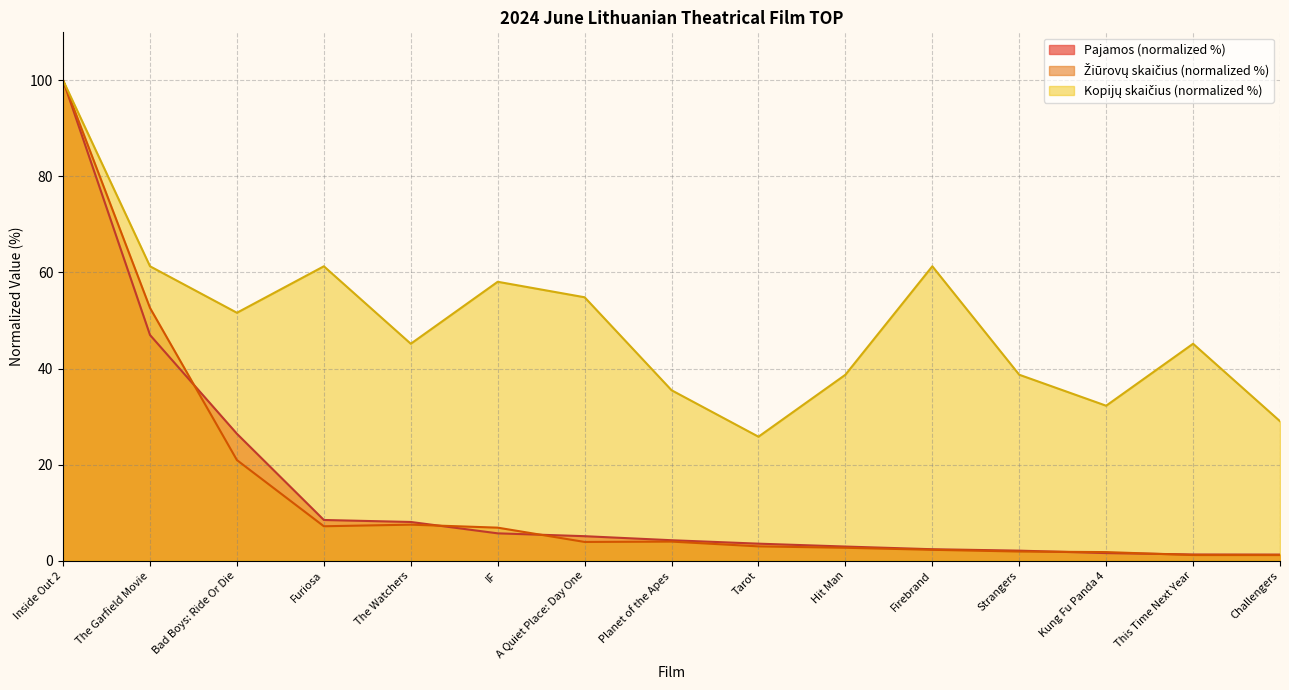

Is the value of Kopijų skaičius at A Quiet Place: Day One greater than the value of Pajamos at Challengers?

Yes